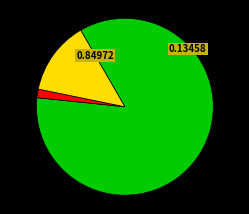

Is there a majority slice in this chart?

Yes